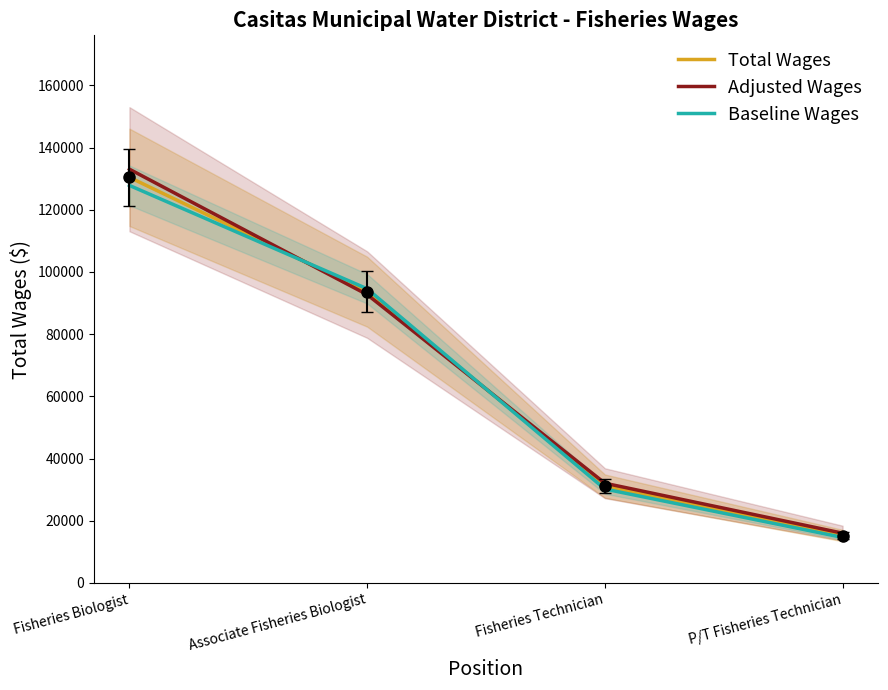

At how many categories does at least one series exceed 94932?

1